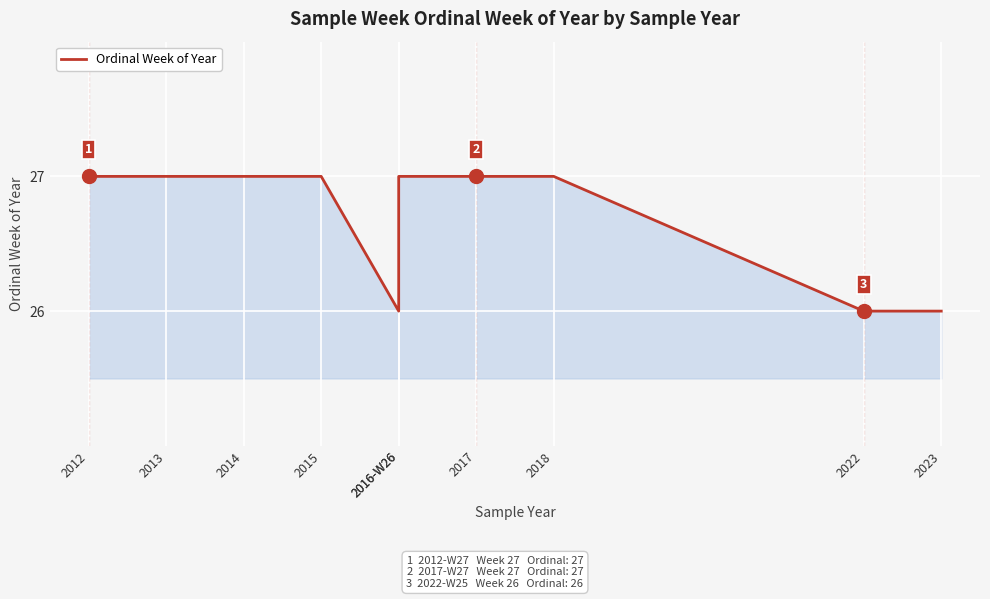

The chart shows a value of 27 at 2016-W26. True or false?

True